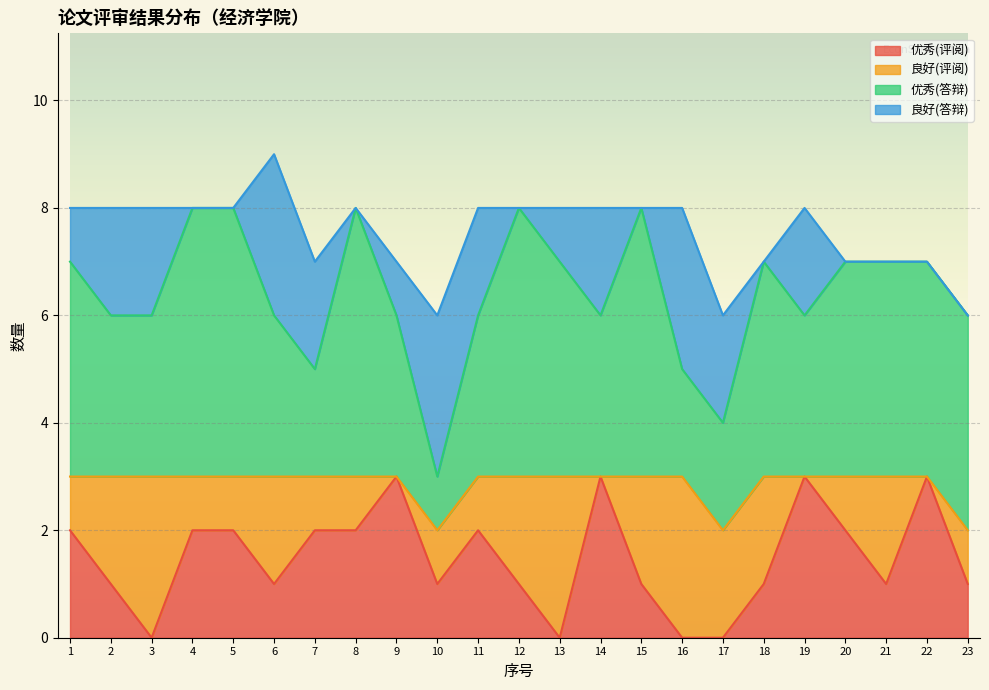

Reading right to left, extract all data points from this chart.

优秀(评阅): 1	3	1	2	3	1	0	0	1	3	0	1	2	1	3	2	2	1	2	2	0	1	2
良好(评阅): 1	0	2	1	0	2	2	3	2	0	3	2	1	1	0	1	1	2	1	1	3	2	1
优秀(答辩): 4	4	4	4	3	4	2	2	5	3	4	5	3	1	3	5	2	3	5	5	3	3	4
良好(答辩): 0	0	0	0	2	0	2	3	0	2	1	0	2	3	1	0	2	3	0	0	2	2	1